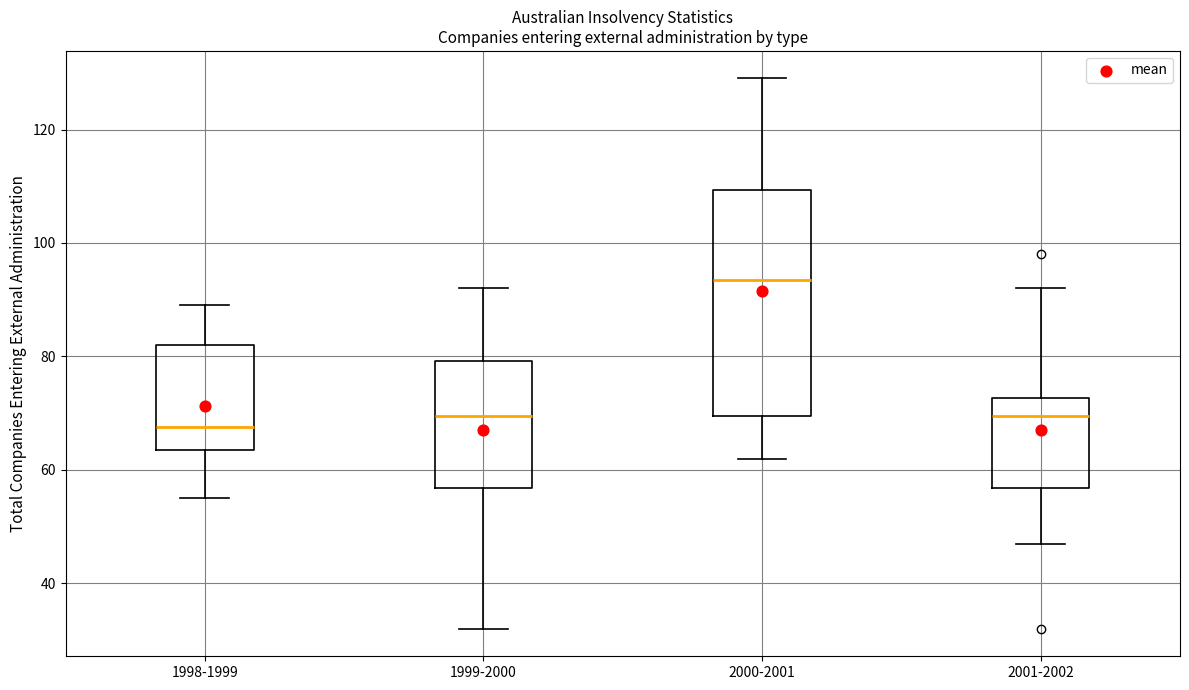

Where does the lower whisker of the box for 2001-2002 end on the y-axis? The values are not printed on the chart, so give them approximately, as read against the axis.

48